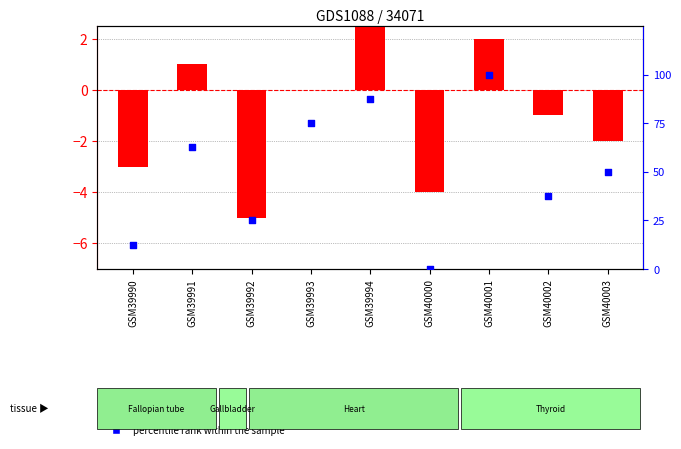

What are all the series names shown in the legend?

log ratio, percentile rank within the sample